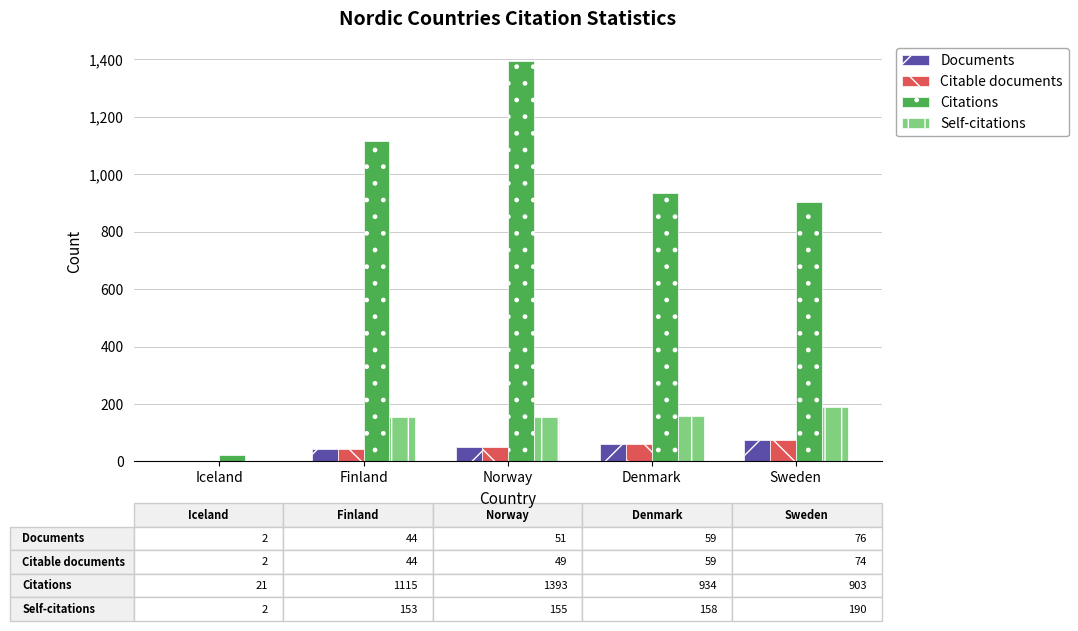

Which series has the widest spread of values?

Citations